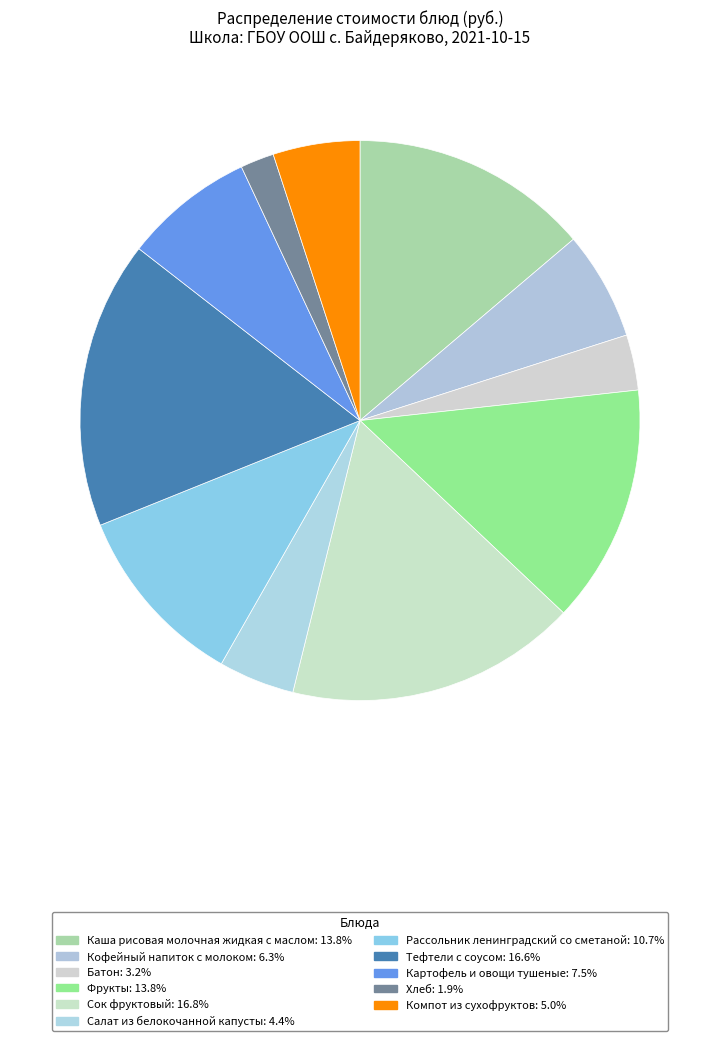

How many segments does this pie chart have?

11